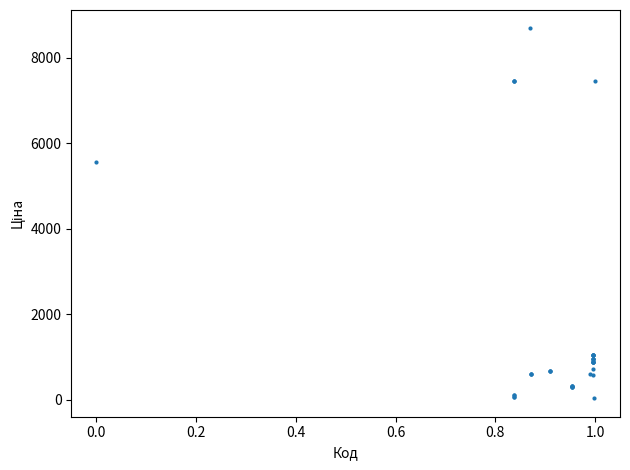

What Y value in the scatter plot is closest to 4355?

5560.3